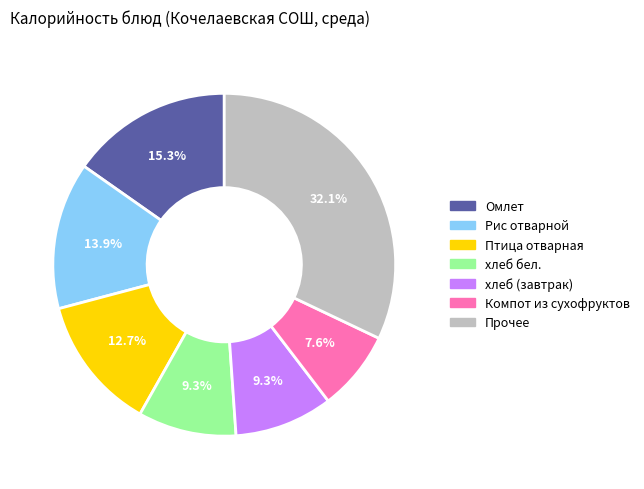

To the nearest percent, what percentage of the pie is Омлет?

15%